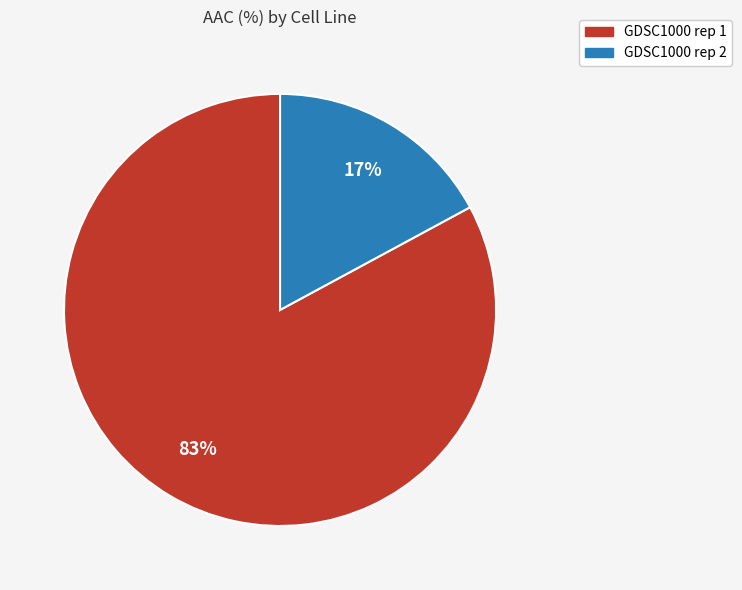

To the nearest percent, what portion does GDSC1000 rep 1 represent?

83%